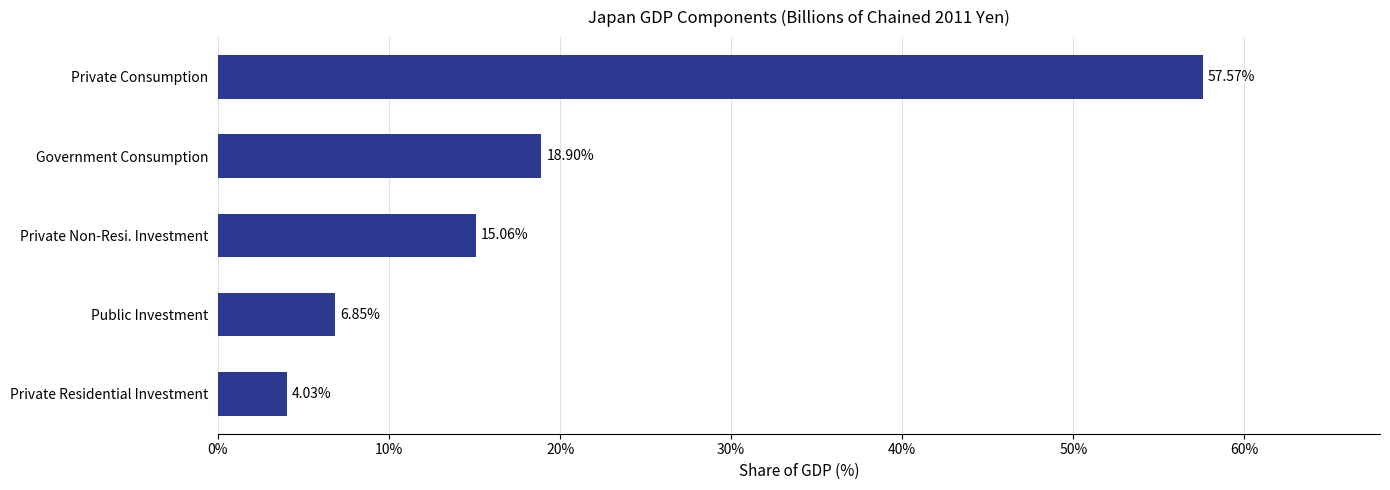

What is the difference between the values at Private Non-Resi. Investment and Private Residential Investment?

11.0